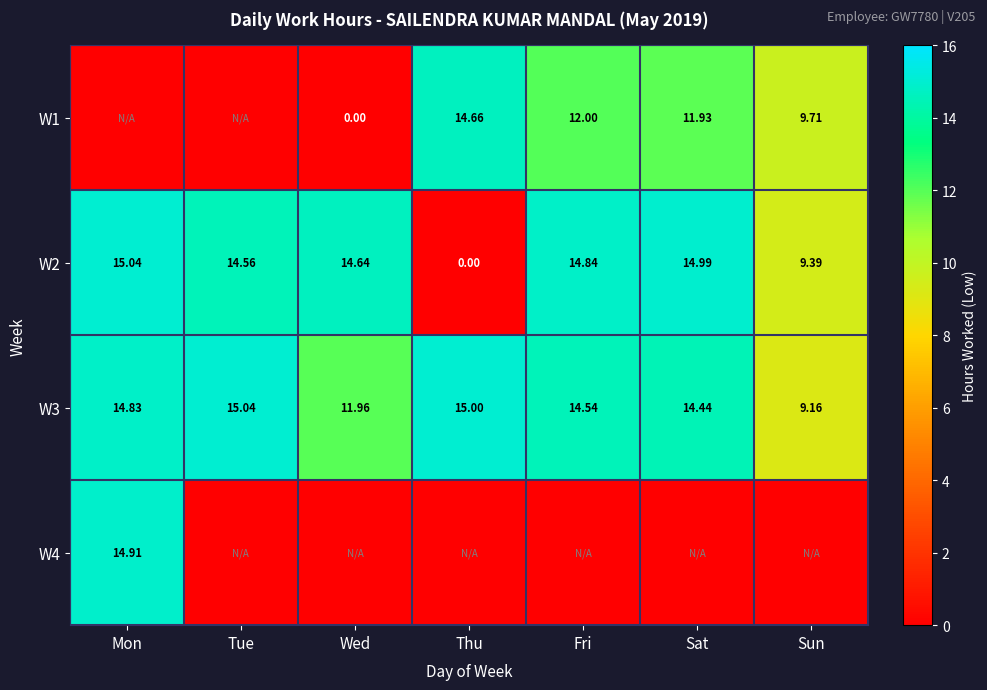

At which label does W3 first exceed 14?

Mon